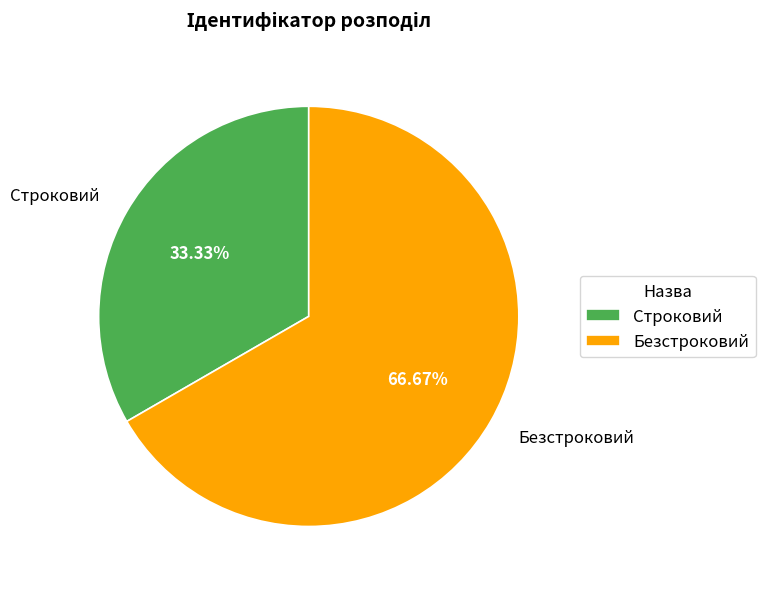

What is the smallest slice in the pie chart?

Строковий